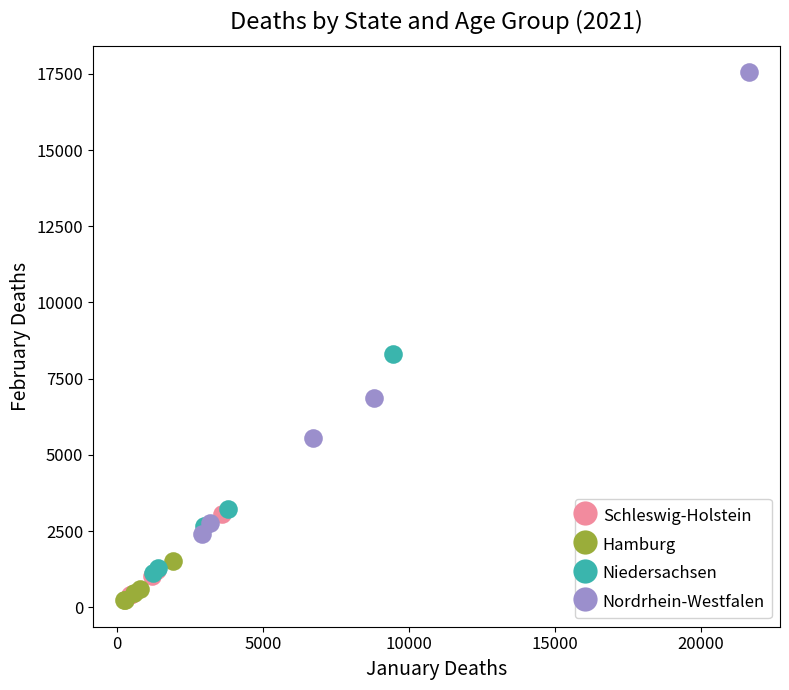

What are all the series names shown in the legend?

Schleswig-Holstein, Hamburg, Niedersachsen, Nordrhein-Westfalen